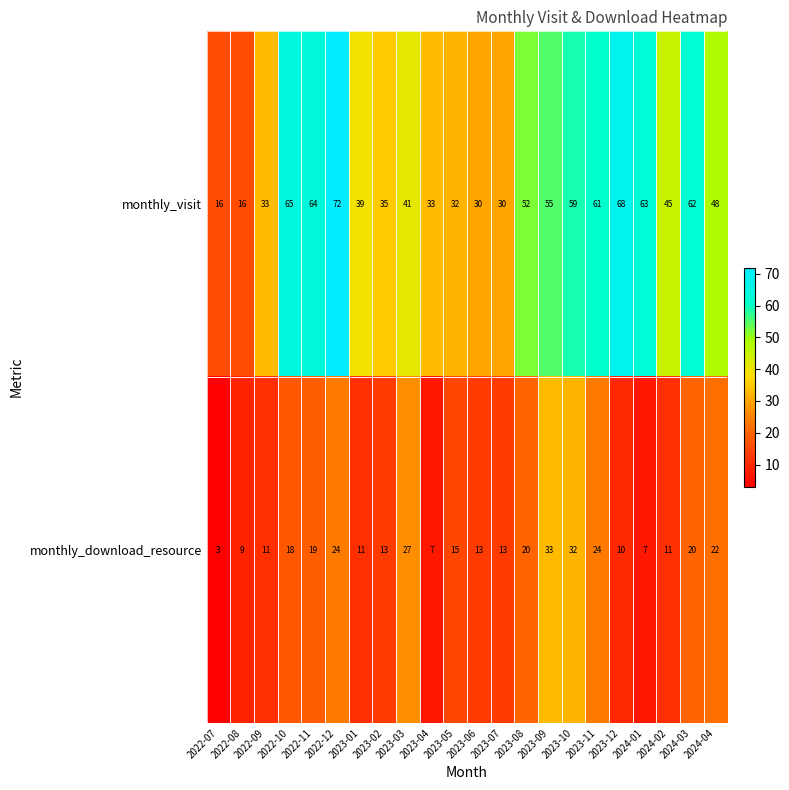

How many series are shown in this chart?

2